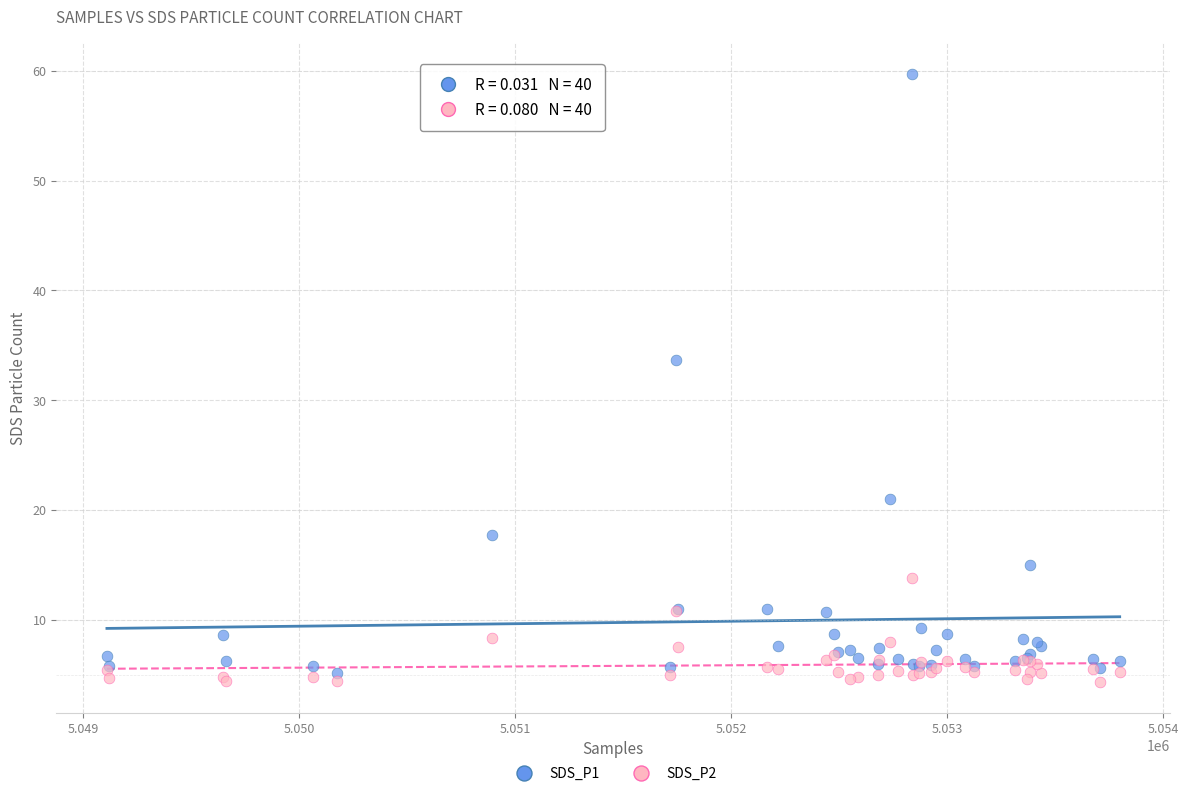

What is the X range (max minus min) for the scatter plot?

4689.0